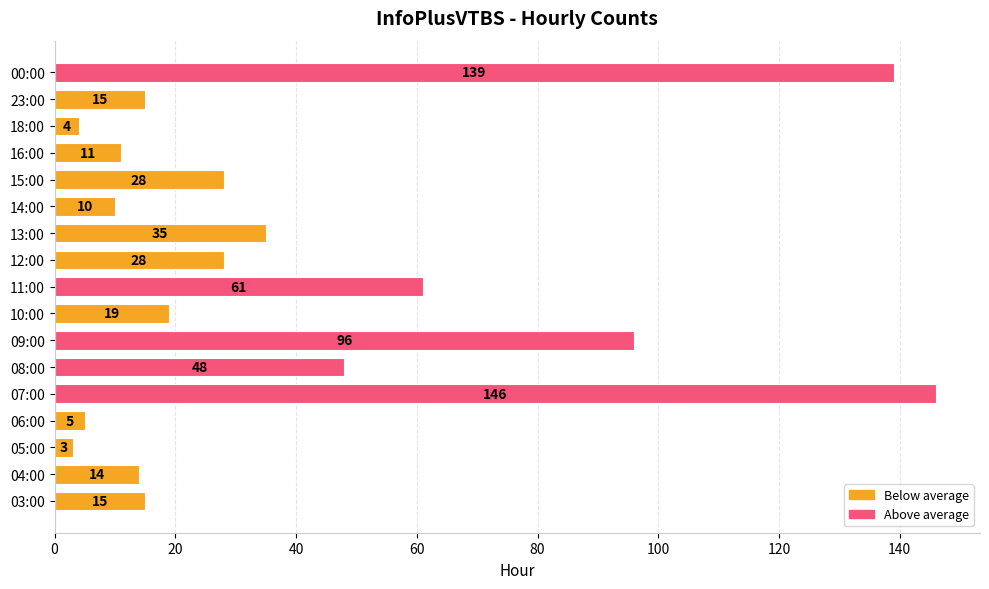

Read the value at 04:00, to the nearest 10.

10